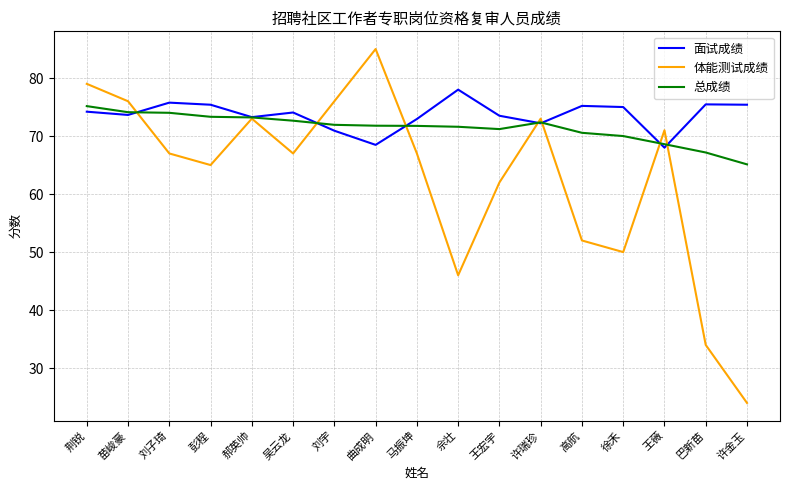

What is the difference between the maximum and minimum values in the 体能测试成绩 series?

61.0